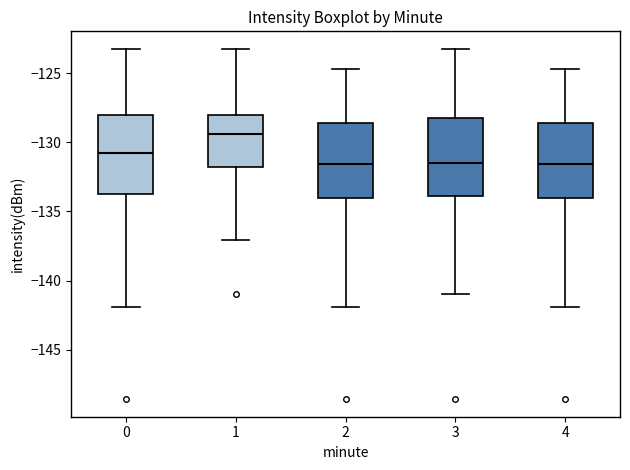

Reading left to right, transcribe this box plot: for each box, give where its median line is, the range the box spans, and where its two whiskers end, as read against the y-axis. The values are not printed on the chart, so give them approximately, as read against the axis.

0: median -130.5, box -133.5 to -128.0, whiskers -142.0 to -123.0
1: median -129.5, box -132.0 to -128.0, whiskers -137.0 to -123.0
2: median -131.5, box -134.0 to -128.5, whiskers -142.0 to -124.5
3: median -131.5, box -134.0 to -128.0, whiskers -141.0 to -123.0
4: median -131.5, box -134.0 to -128.5, whiskers -142.0 to -124.5